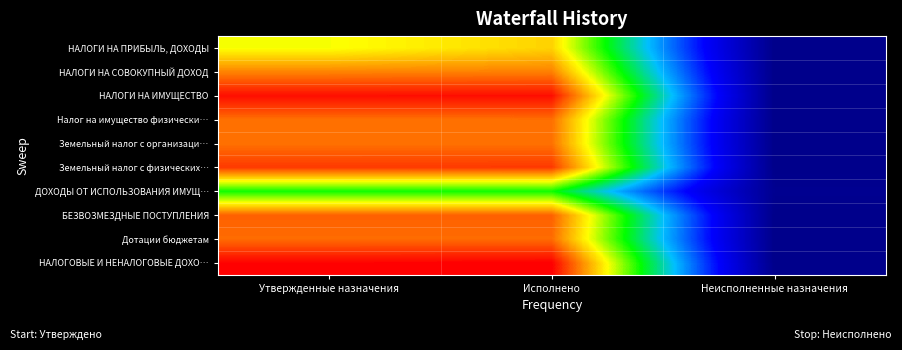

Count the number of categories in the chart.

3